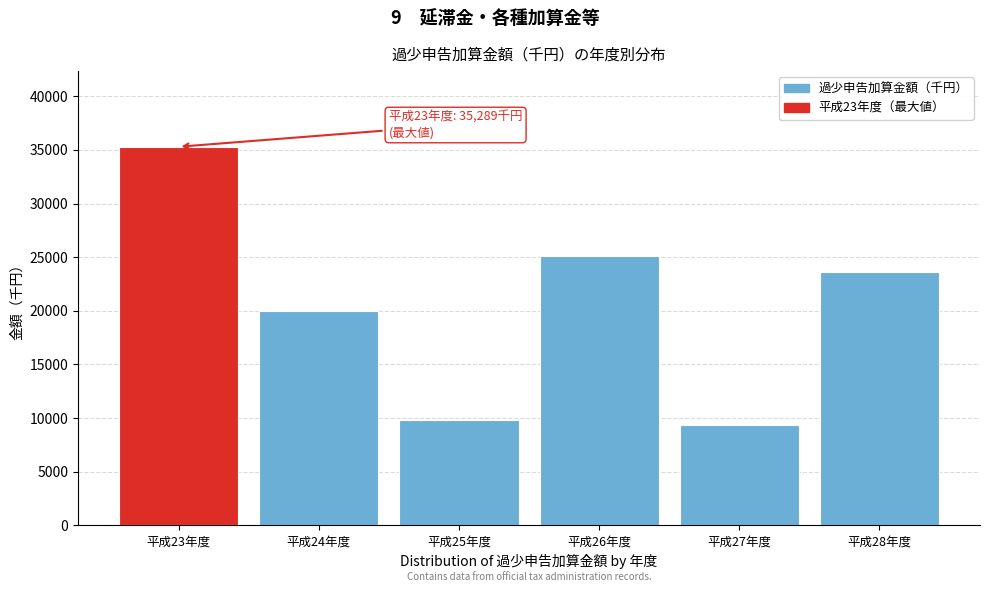

Reading left to right, list all the values displayed in this chart.

平成23年度=35289	平成24年度=19985	平成25年度=9805	平成26年度=25094	平成27年度=9381	平成28年度=23573